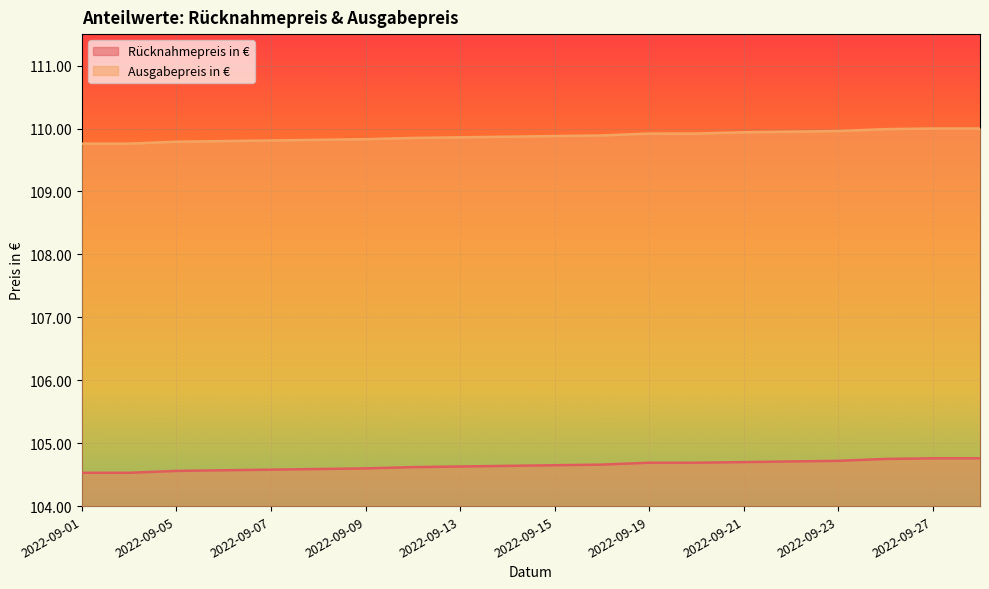

True or false: Rücknahmepreis in € has a value of 58.6 at 2022-09-21.

False